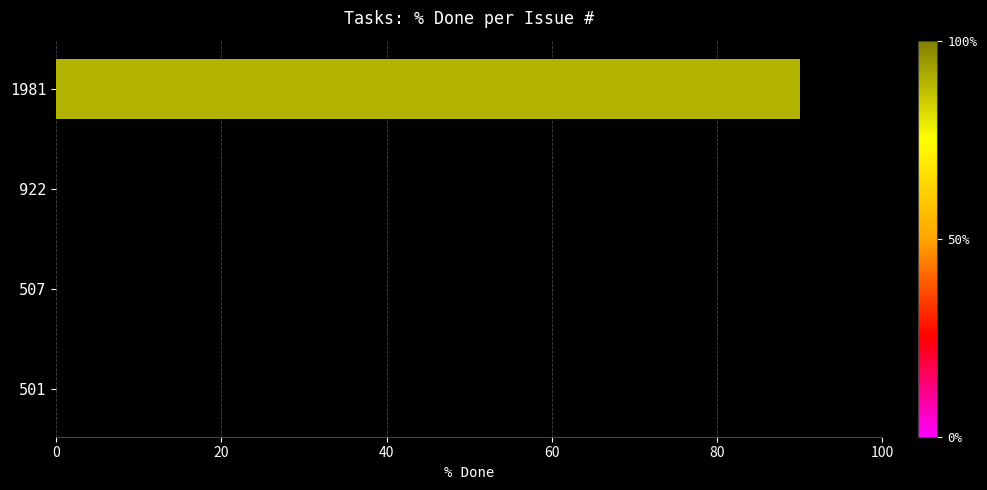

What is the change in value from 507 to 1981?

+90